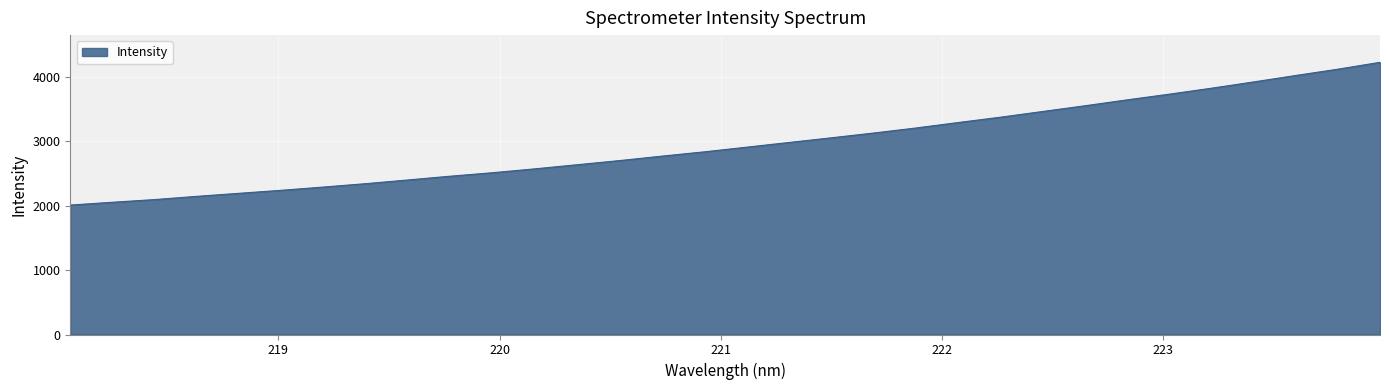

What is the maximum value shown in the chart?

4222.1